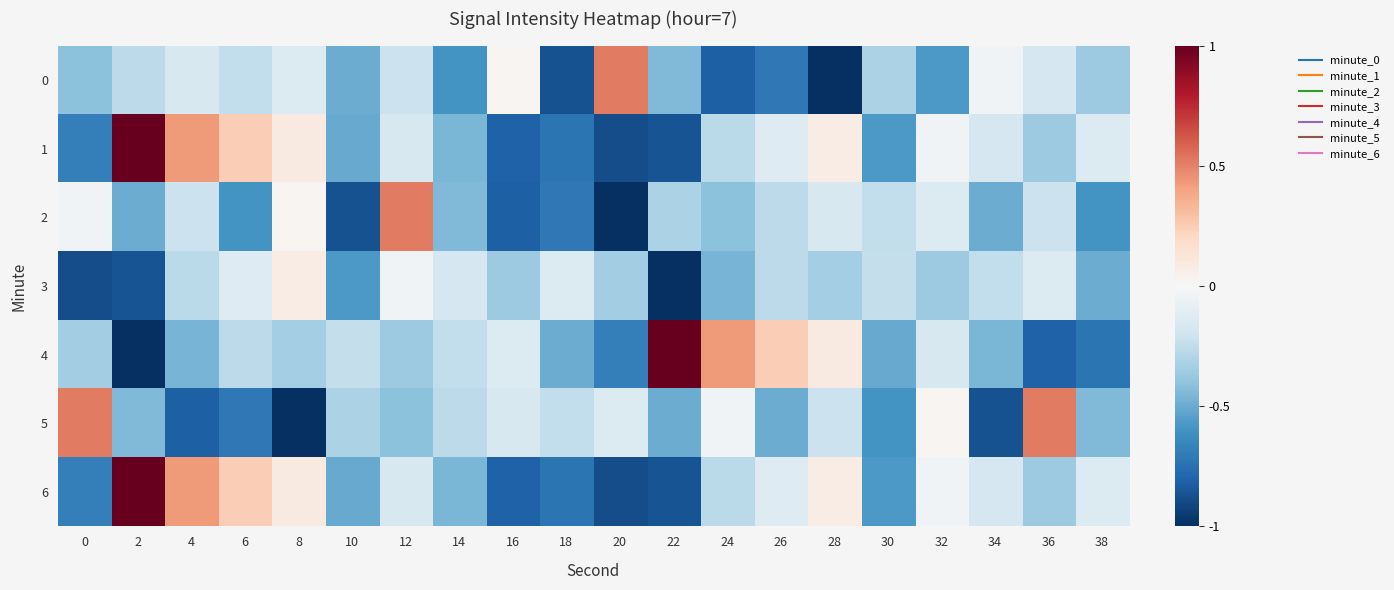

What is the smallest value displayed?

-1.0